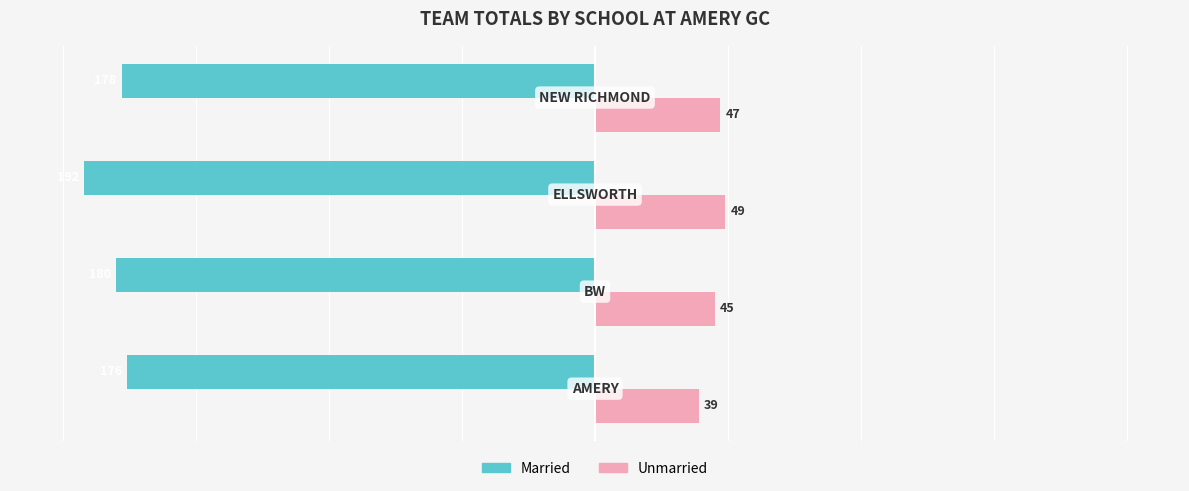

Count the Unmarried values in the range 45 to 49.

3